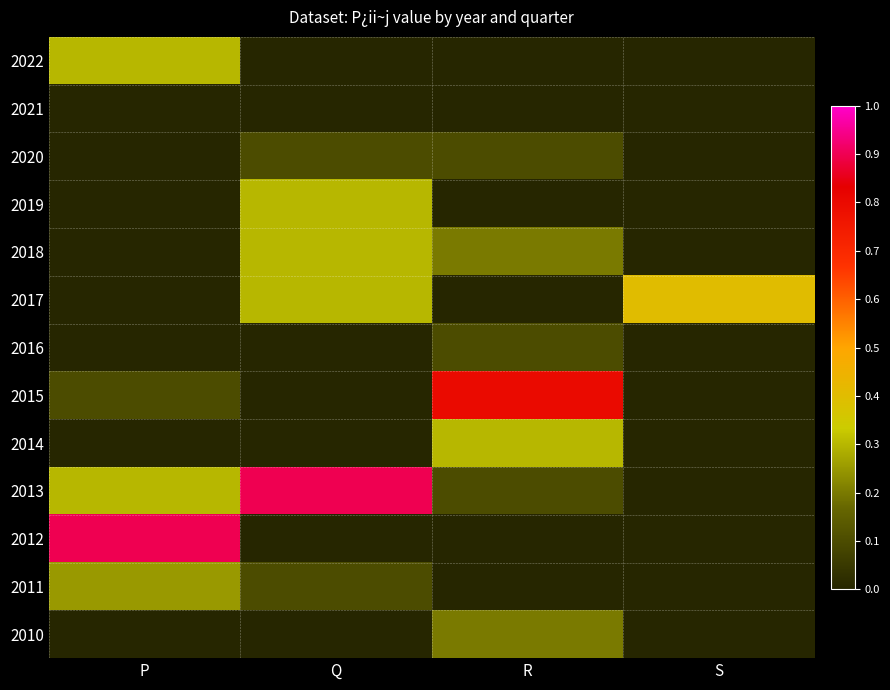

At P, list the series in order from largest to smallest.

2012, 2022, 2013, 2011, 2015, 2021, 2020, 2019, 2018, 2017, 2016, 2014, 2010